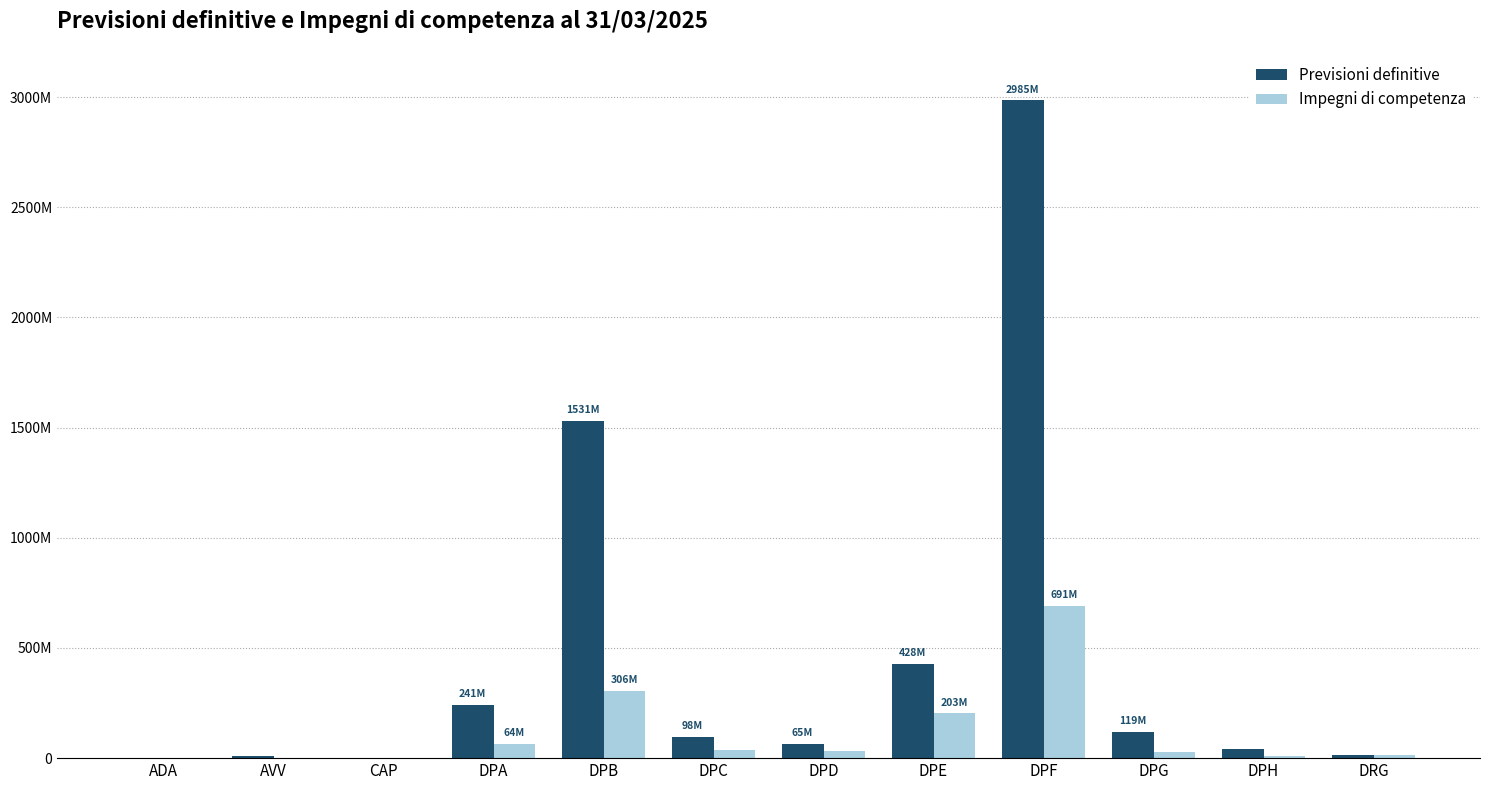

What are all the series names shown in the legend?

Previsioni definitive, Impegni di competenza